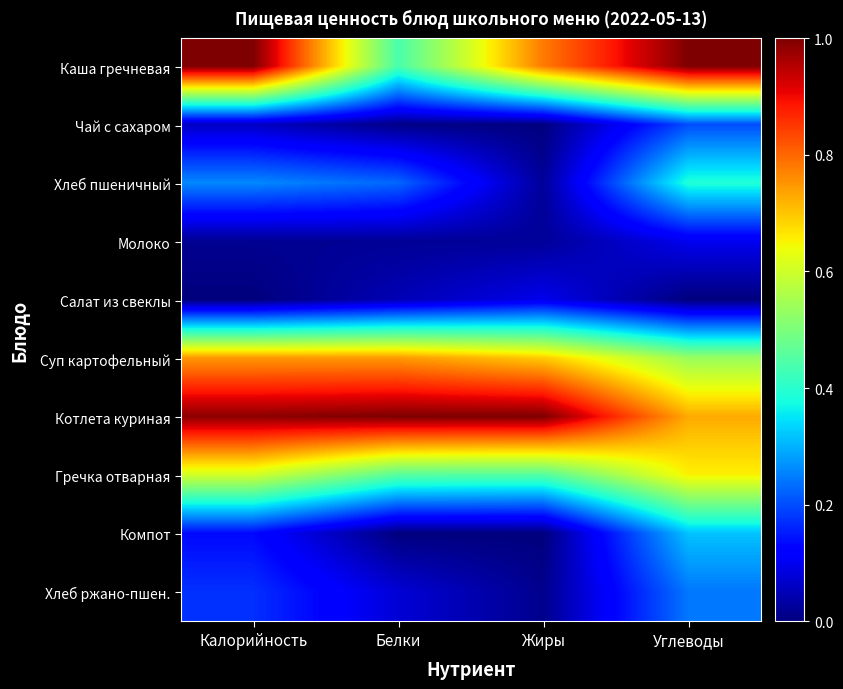

Reading left to right, extract all data points from this chart.

Каша гречневая: Калорийность=1.0	Белки=0.4	Жиры=0.8	Углеводы=1.0
Чай с сахаром: Калорийность=0.1	Белки=0.0	Жиры=0.0	Углеводы=0.2
Хлеб пшеничный: Калорийность=0.3	Белки=0.2	Жиры=0.0	Углеводы=0.4
Молоко: Калорийность=0.0	Белки=0.0	Жиры=0.0	Углеводы=0.1
Салат из свеклы: Калорийность=0.0	Белки=0.0	Жиры=0.1	Углеводы=0.0
Суп картофельный: Калорийность=0.7	Белки=0.7	Жиры=0.7	Углеводы=0.5
Котлета куриная: Калорийность=1.0	Белки=1.0	Жиры=1.0	Углеводы=0.7
Гречка отварная: Калорийность=0.6	Белки=0.5	Жиры=0.5	Углеводы=0.7
Компот: Калорийность=0.1	Белки=0.0	Жиры=0.0	Углеводы=0.3
Хлеб ржано-пшен.: Калорийность=0.2	Белки=0.1	Жиры=0.0	Углеводы=0.2